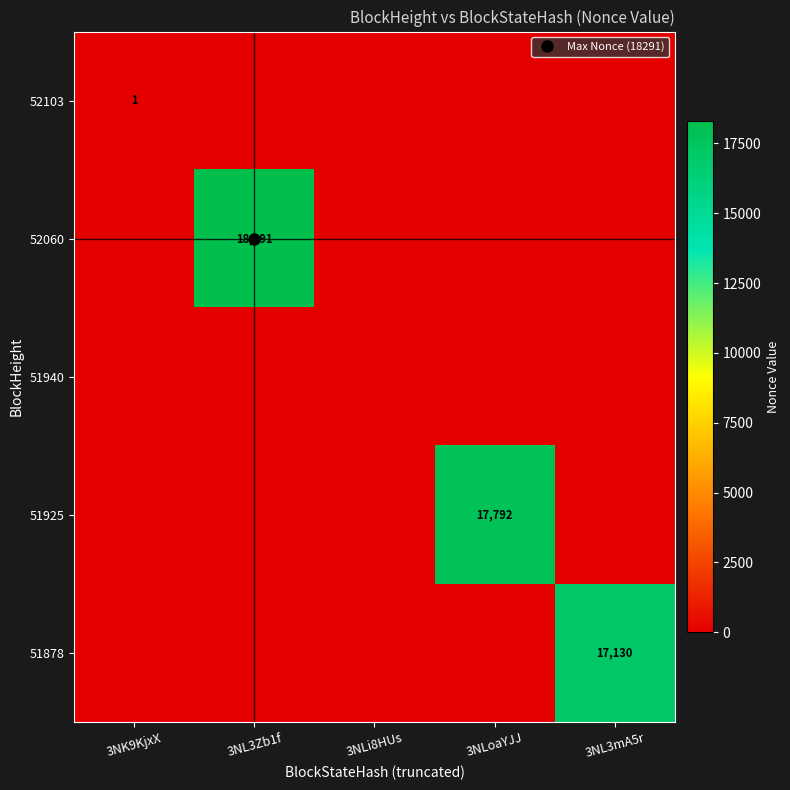

Which category has the highest value in the 52060 series?

3NL3Zb1f